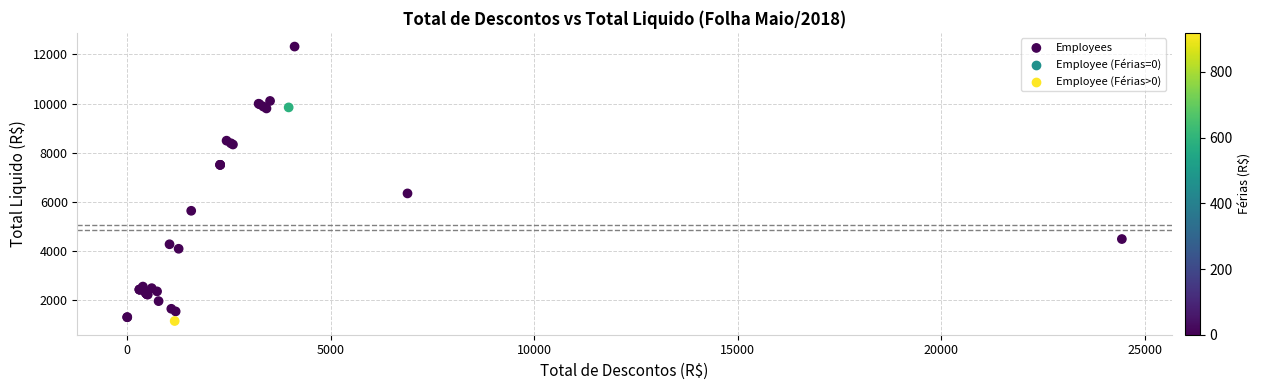

What Y value in the scatter plot is closest to 6727?

6334.6